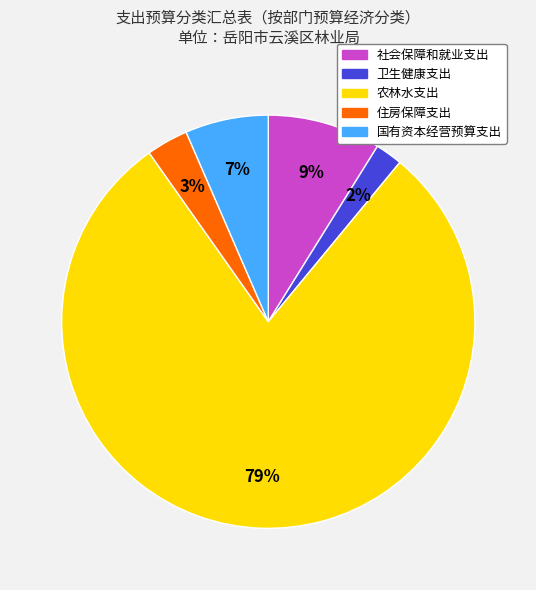

Which slice is the smallest?

卫生健康支出